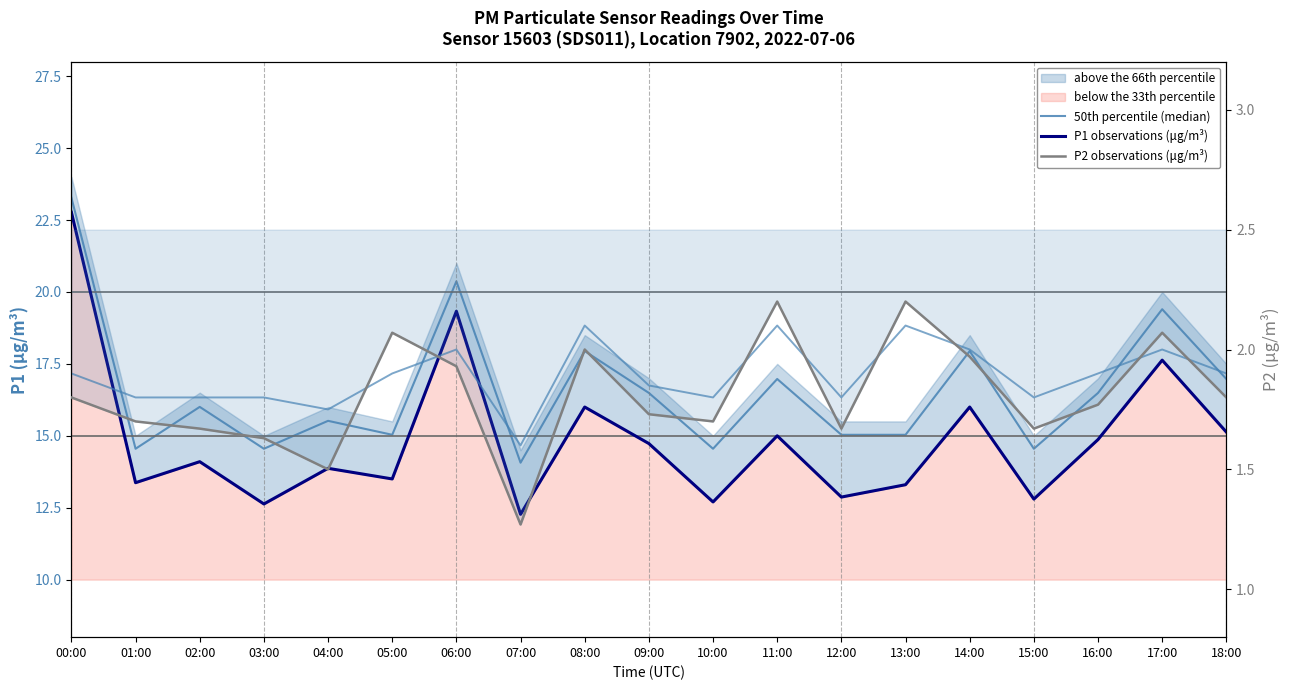

True or false: 50th percentile (median) and P2 observations (μg/m³) cross at least once.

False